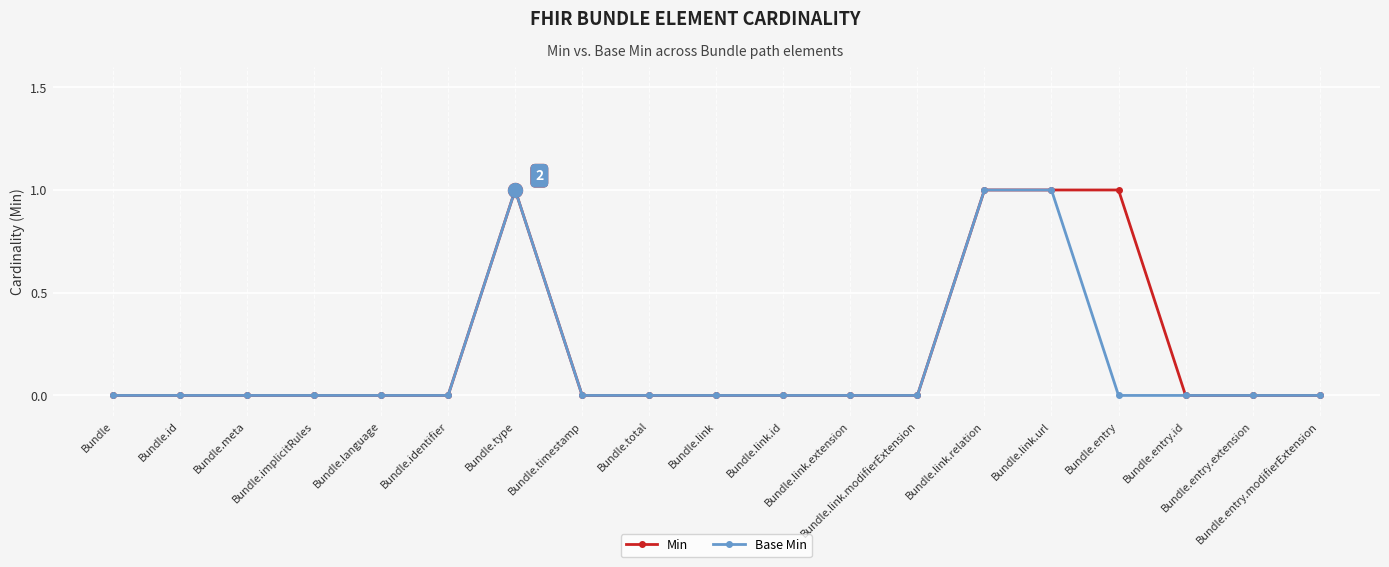

True or false: Base Min has more than 0 interior local peaks.

True